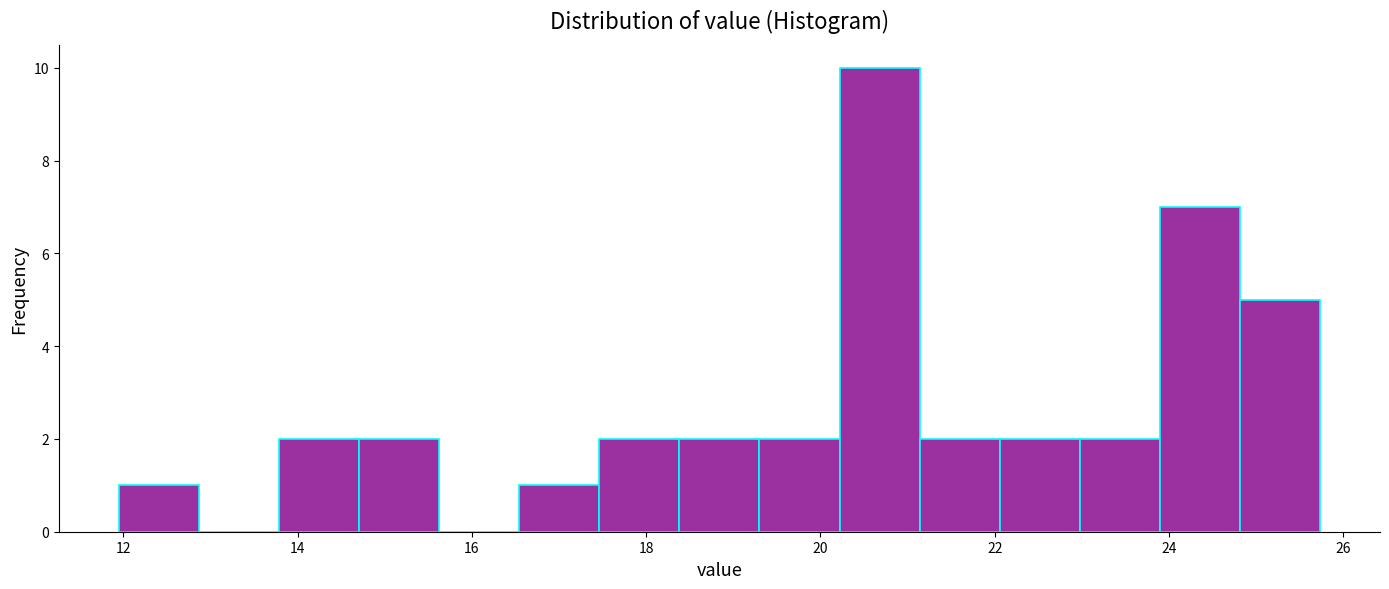

How tall is the bar that spans 18.4 to 19.2 on the x-axis? Neither the bar edges nor the heights are printed on the chart, so give them approximately, as read against the axes.

2